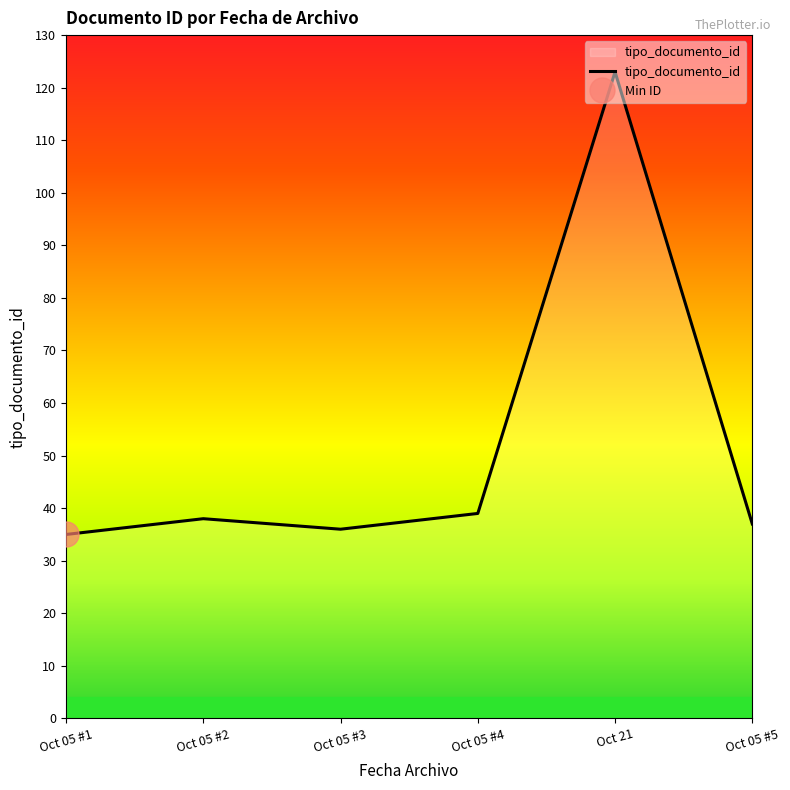

Does the chart display data point markers on the line(s)?

No